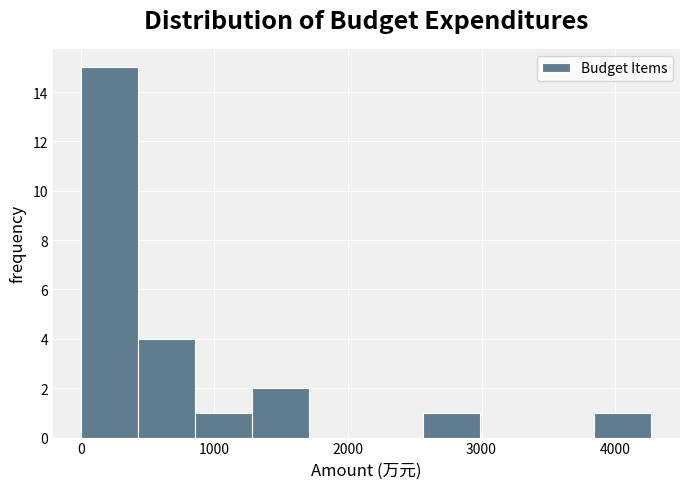

Over which range of the x-axis is the bar tallest?

0 to 400